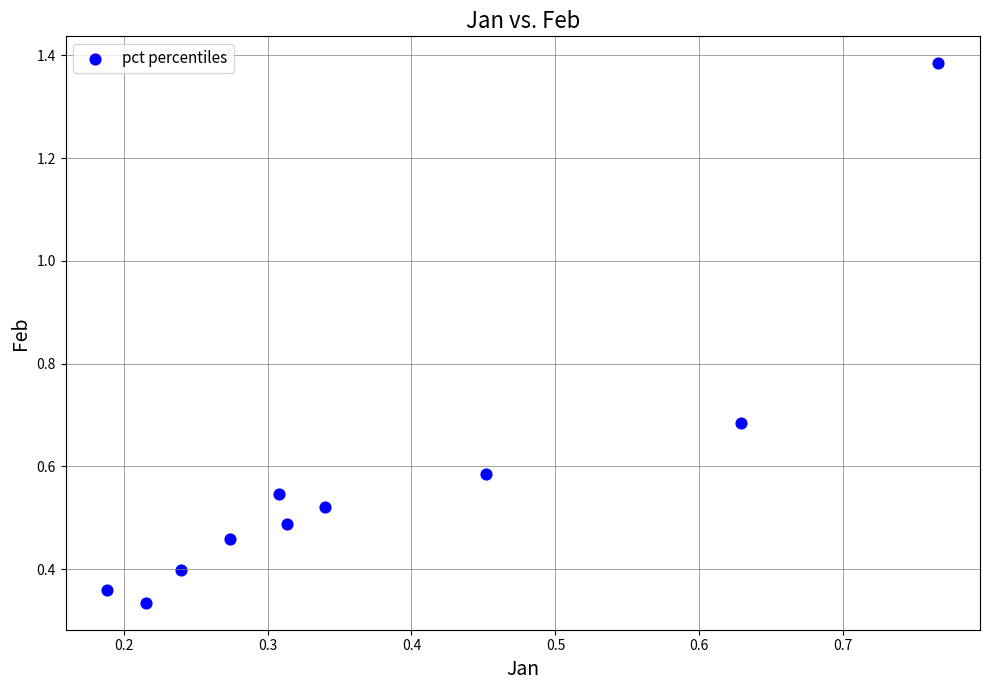

What is the range of Y values (max minus min)?

1.1